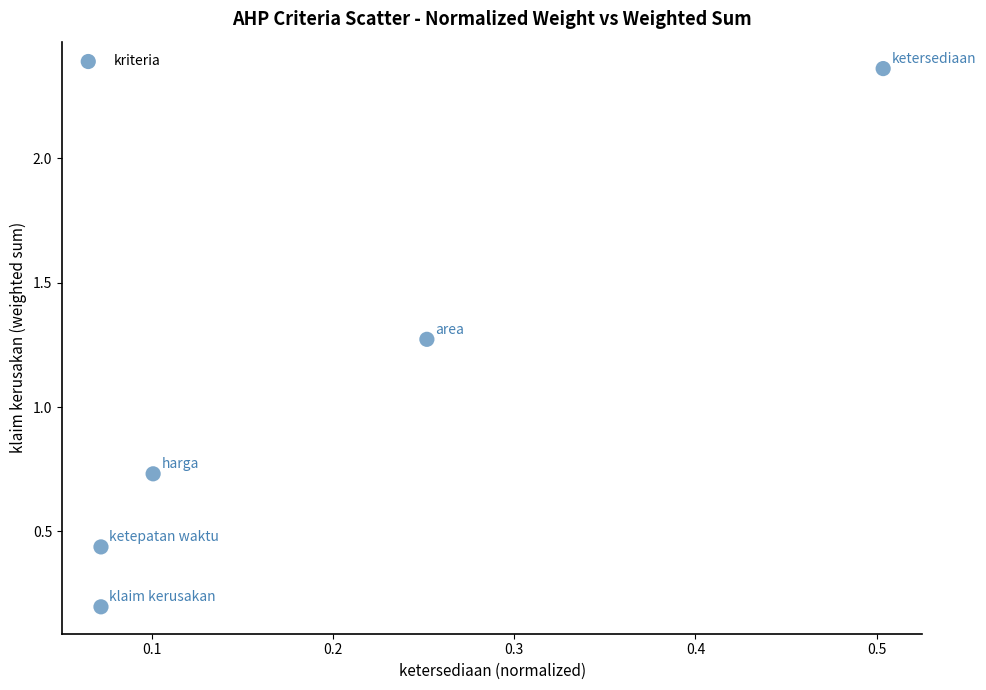

What is the average Y value?

1.0